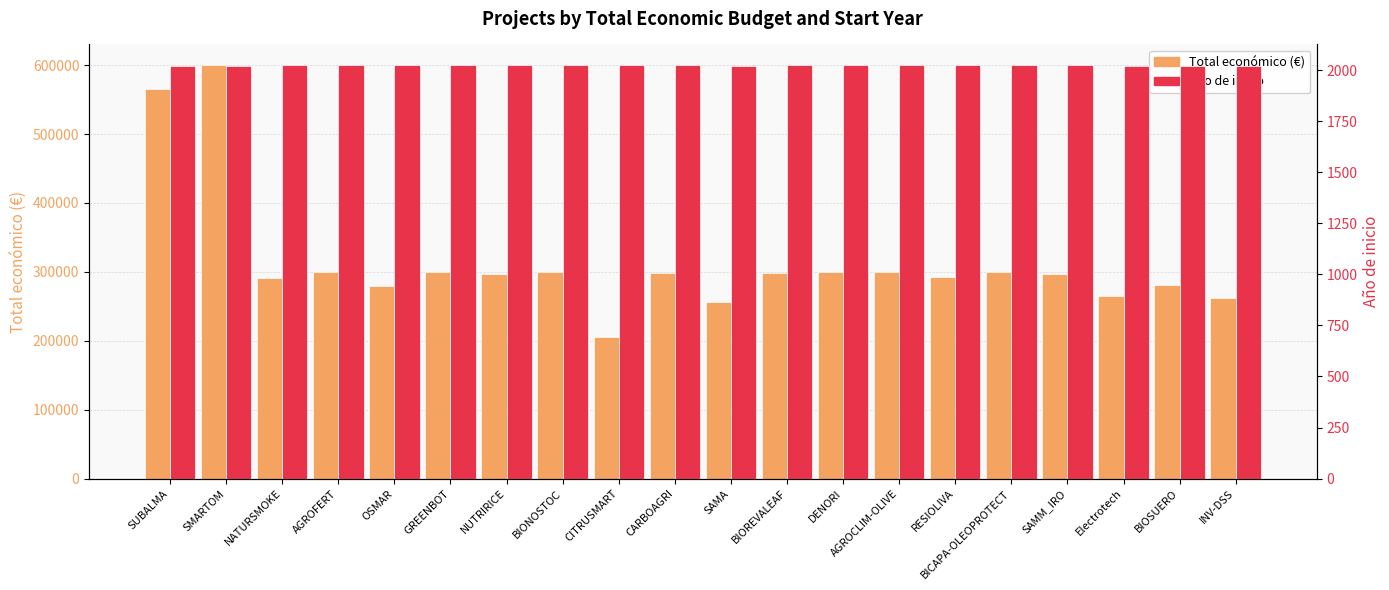

Which series has the largest total across all categories?

Total económico (€)